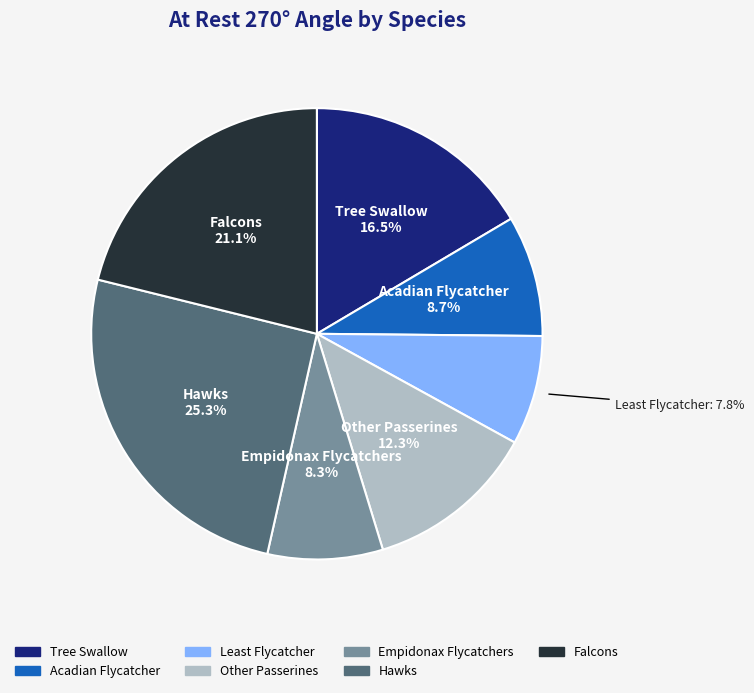

Is it true that Falcons is 21% of the pie?

True